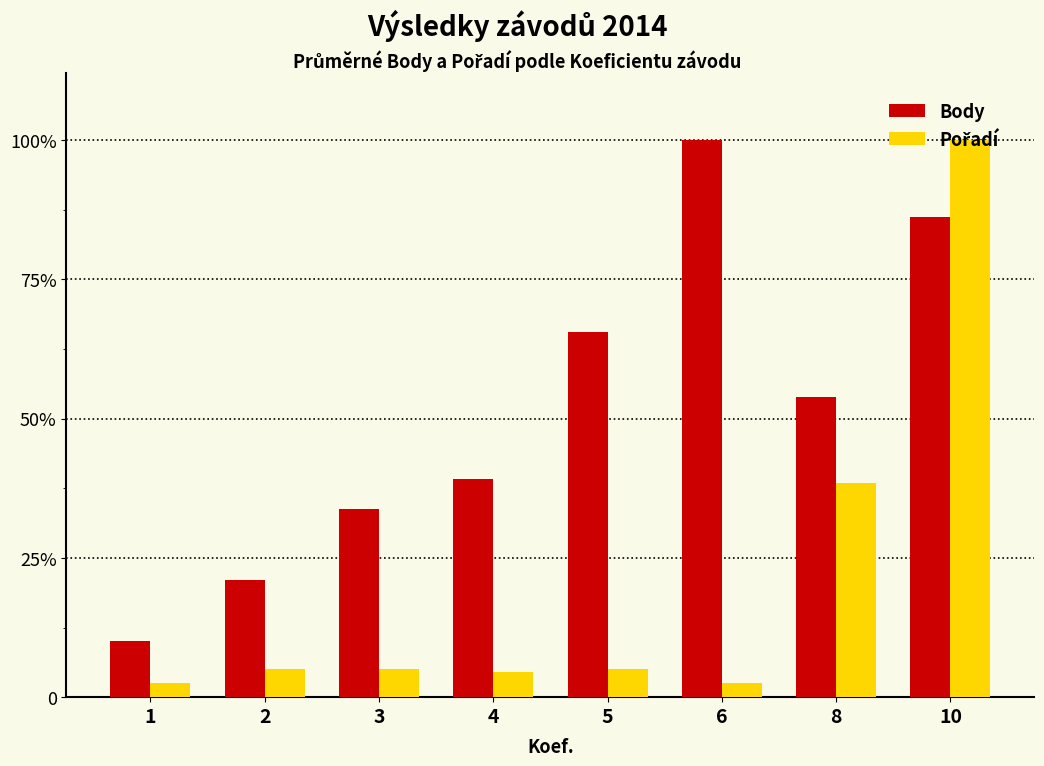

Which series changed the most between 2 and 6?

Body